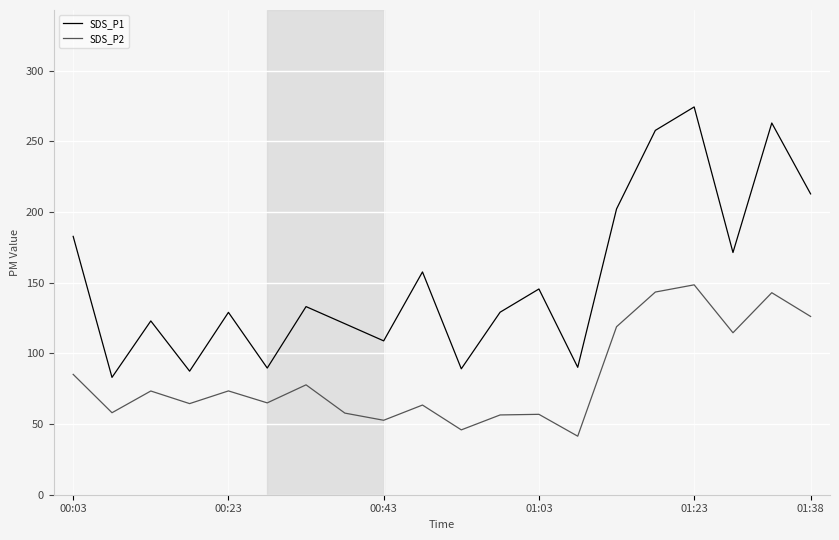

Does the chart display data point markers on the line(s)?

No